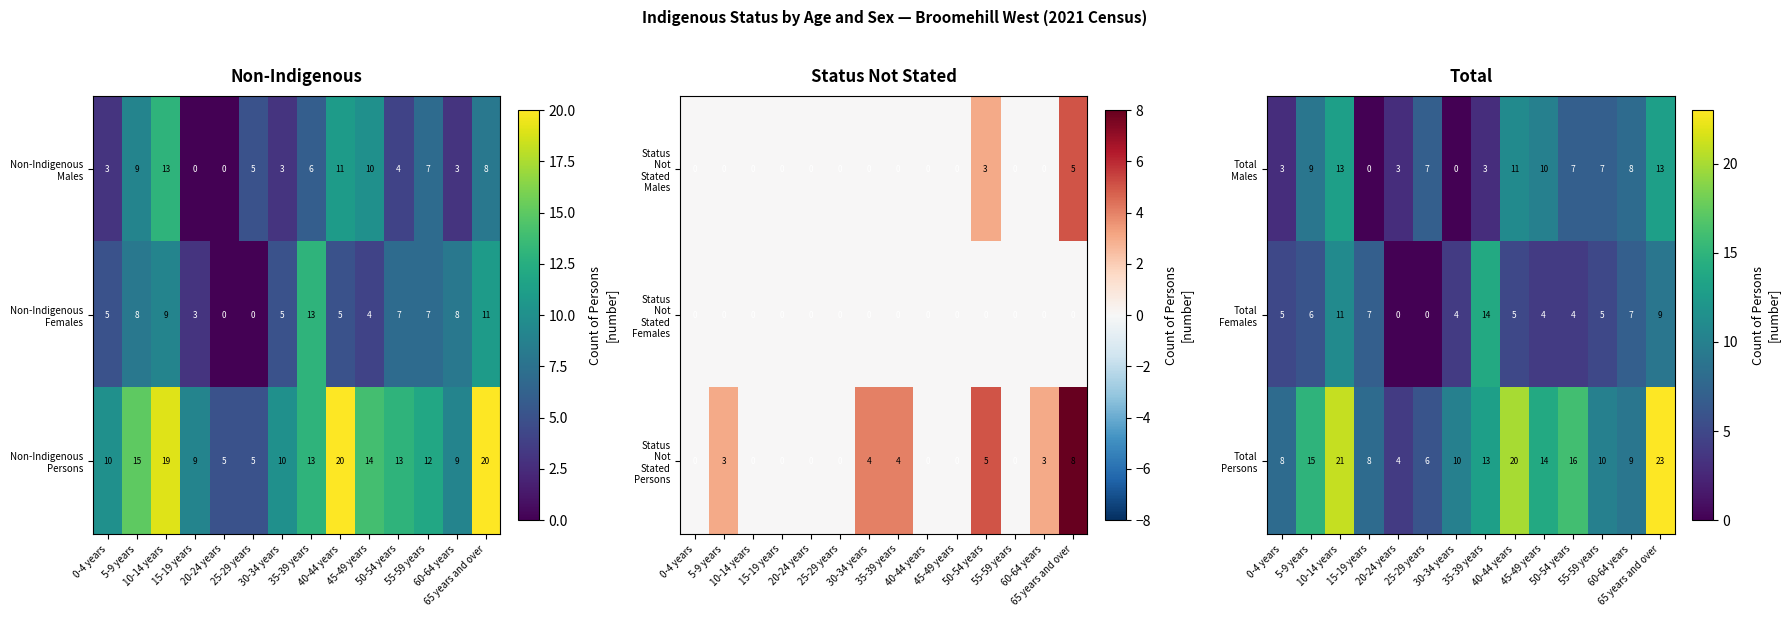

List the labels in order of Total Females value, smallest first.

20-24 years, 25-29 years, 30-34 years, 45-49 years, 50-54 years, 0-4 years, 40-44 years, 55-59 years, 5-9 years, 15-19 years, 60-64 years, 65 years and over, 10-14 years, 35-39 years